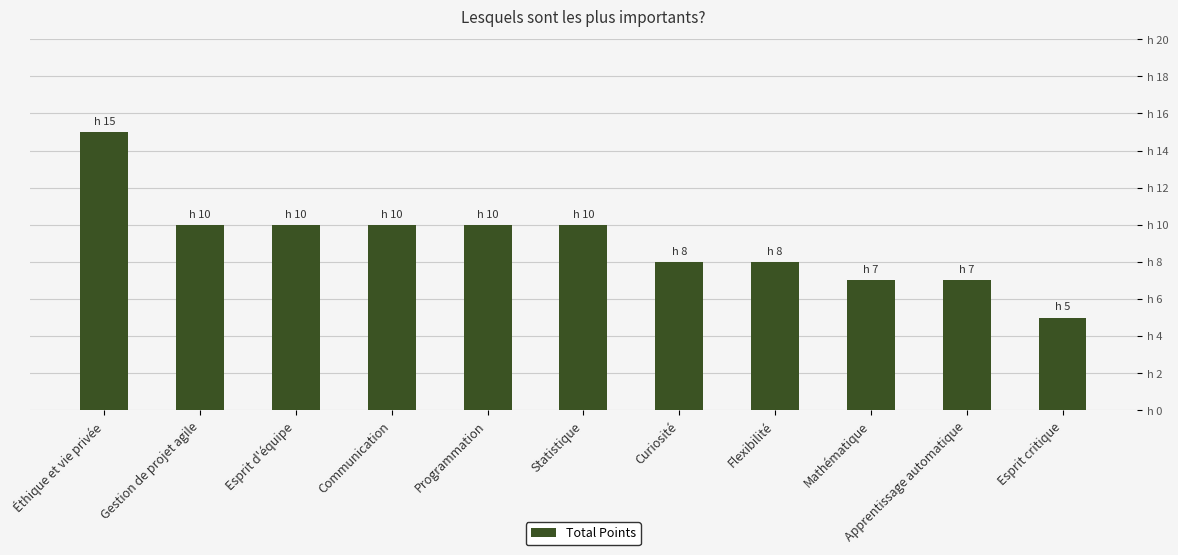

Between Flexibilité and Esprit d'équipe, which is larger?

Esprit d'équipe